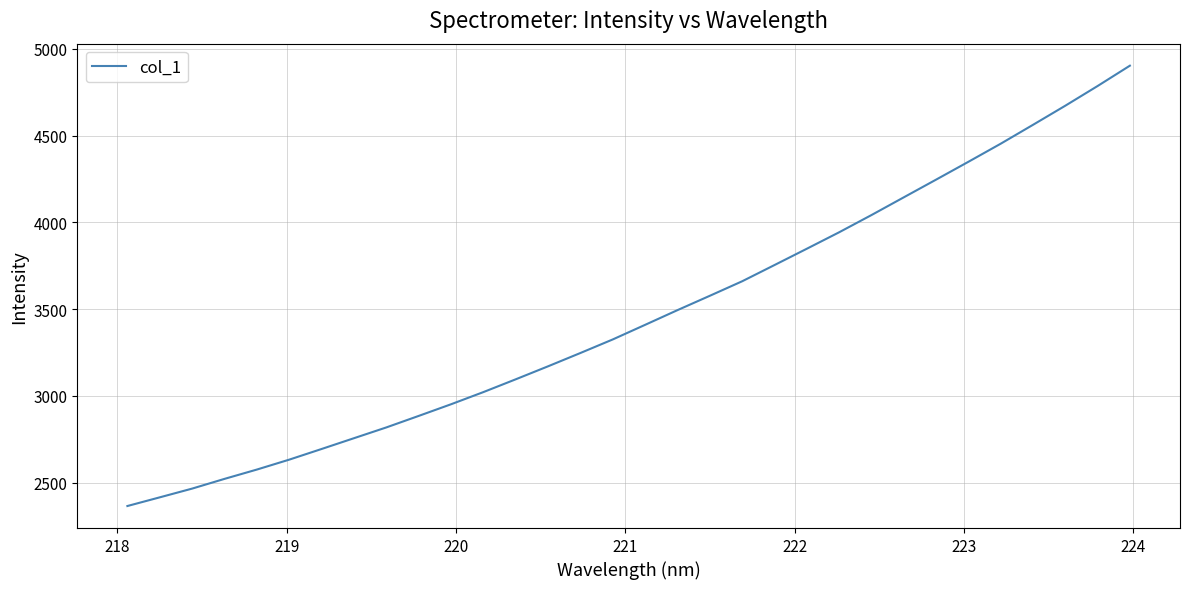

What is the greatest value displayed?

4902.3